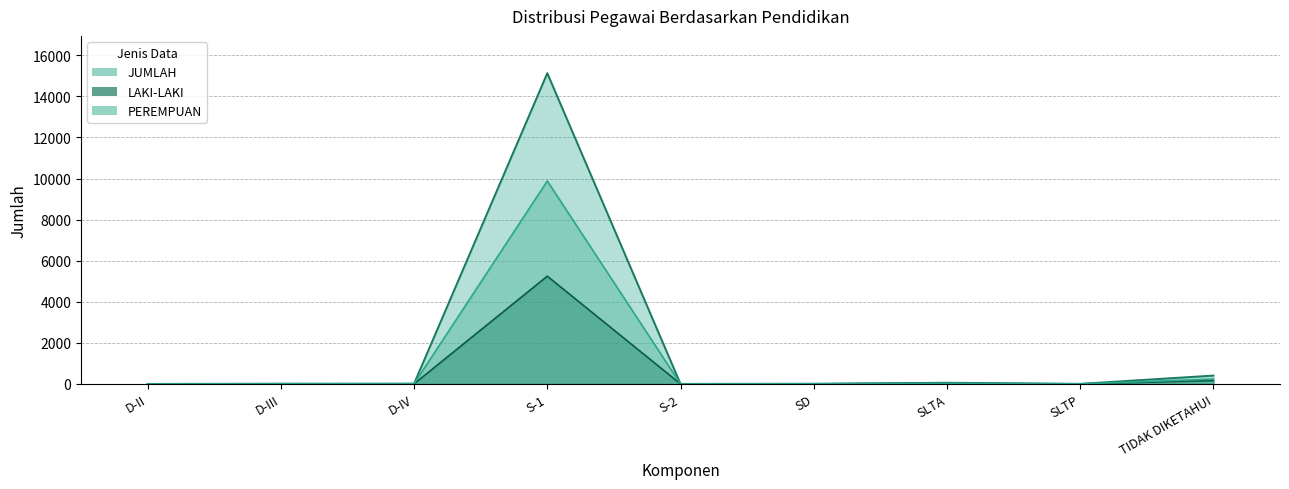

The value of JUMLAH at SLTP is 3. True or false?

False